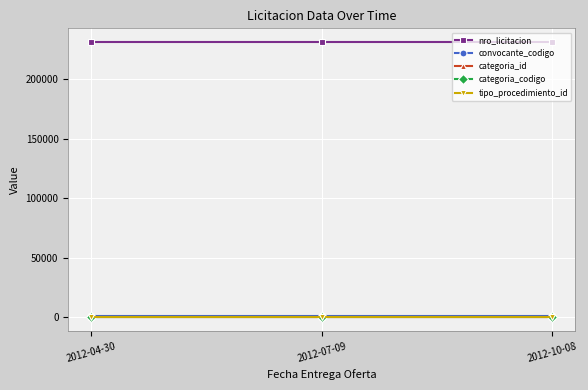

What is the label of the 1st point from the left?

2012-04-30